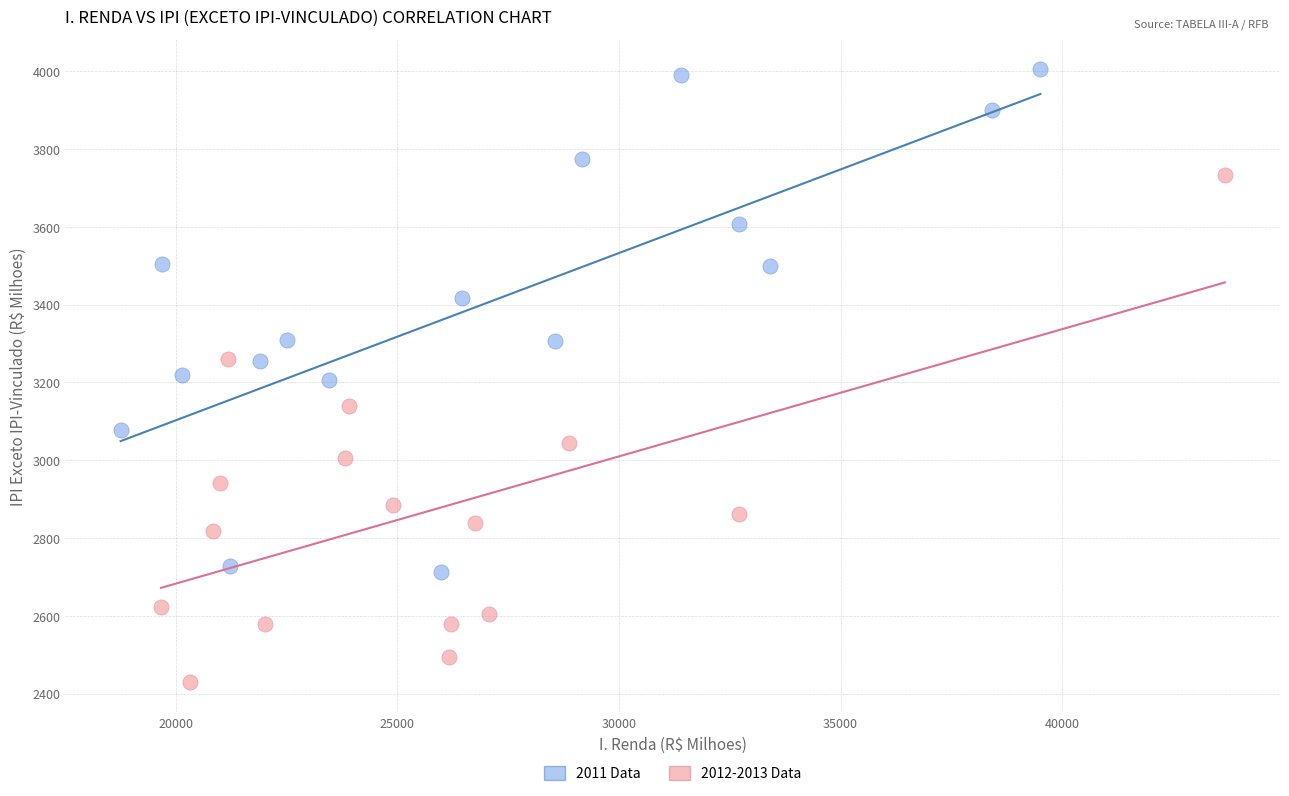

Which series contains the lowest Y value?

2012-2013 Data